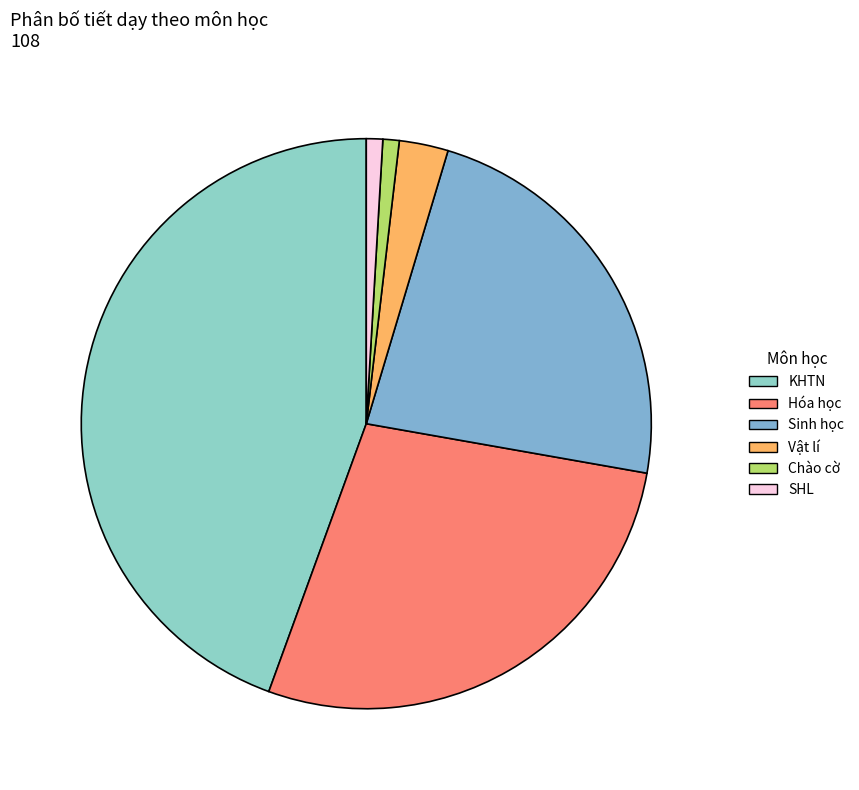

To the nearest percent, what is the difference between the Sinh học and SHL slice percentages?

22%